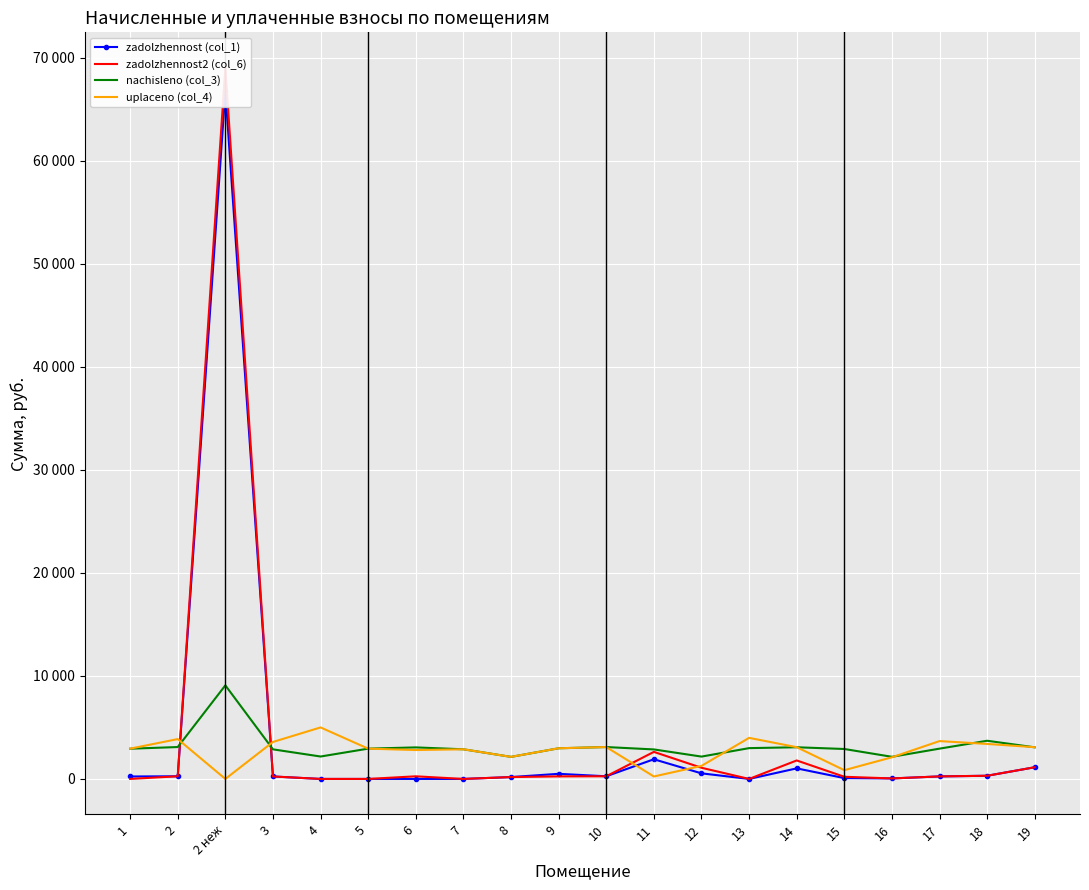

True or false: zadolzhennost (col_1) has a value of 308.9 at 18.

True